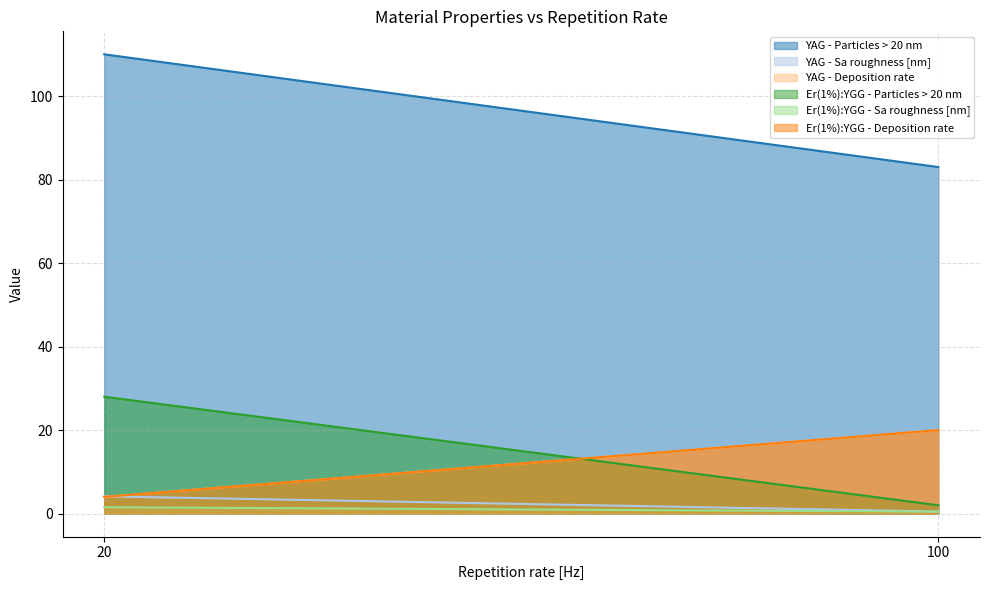

What is the difference between the maximum and minimum values in the Er(1%):YGG - Deposition rate series?

16.0